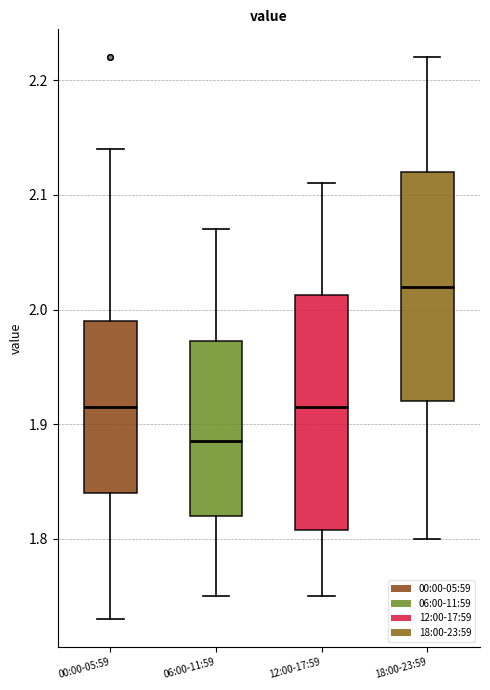

Reading left to right, transcribe this box plot: for each box, give where its median line is, the range the box spans, and where its two whiskers end, as read against the y-axis. The values are not printed on the chart, so give them approximately, as read against the axis.

00:00-05:59: median 1.92, box 1.84 to 1.99, whiskers 1.73 to 2.14
06:00-11:59: median 1.89, box 1.82 to 1.97, whiskers 1.75 to 2.07
12:00-17:59: median 1.92, box 1.81 to 2.01, whiskers 1.75 to 2.11
18:00-23:59: median 2.02, box 1.92 to 2.12, whiskers 1.80 to 2.22